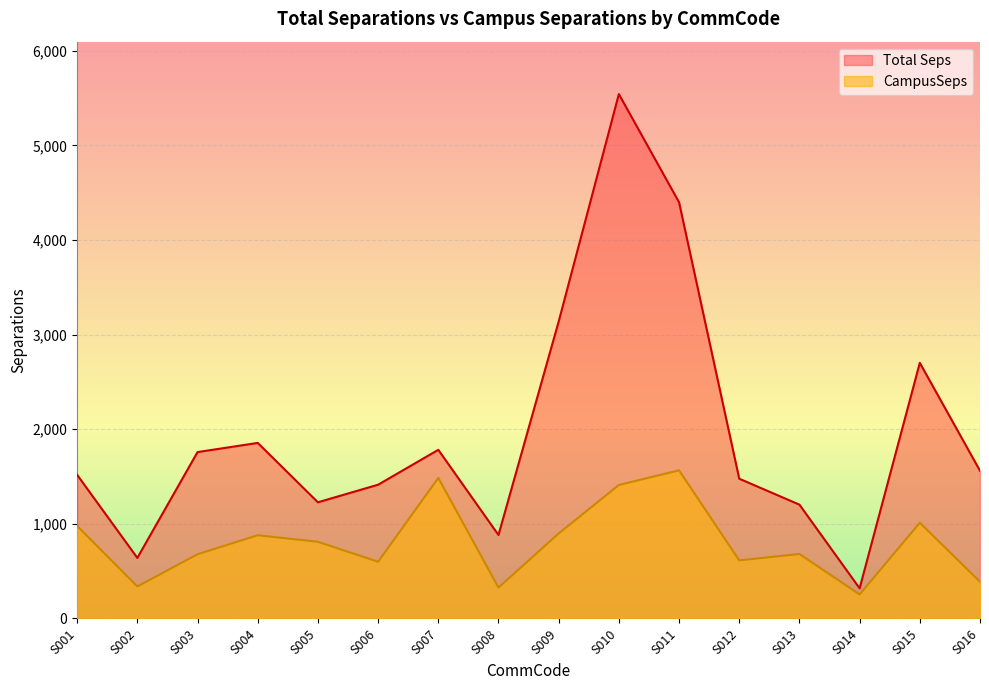

What is the greatest value displayed?

5541.6